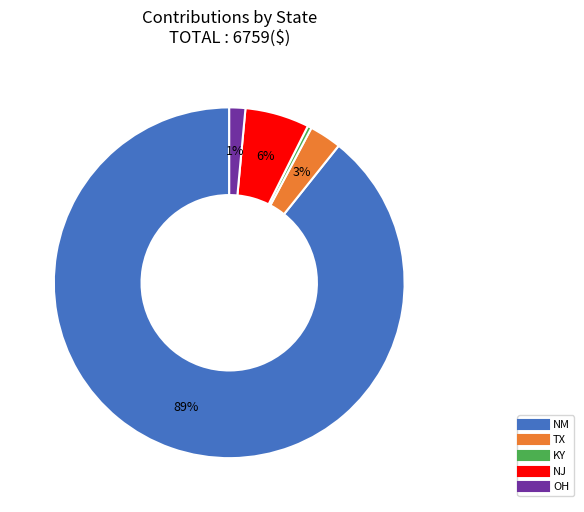

To the nearest percent, what is the average slice percentage?

20%